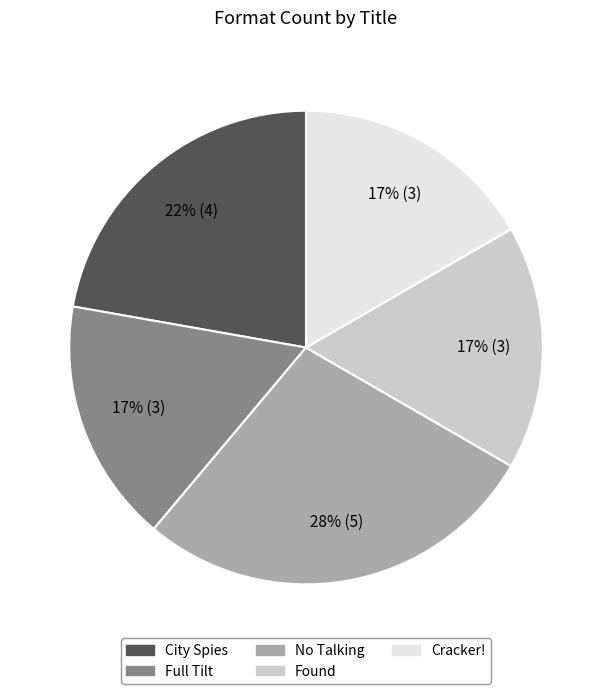

Is it true that Cracker! is 4% of the pie?

False